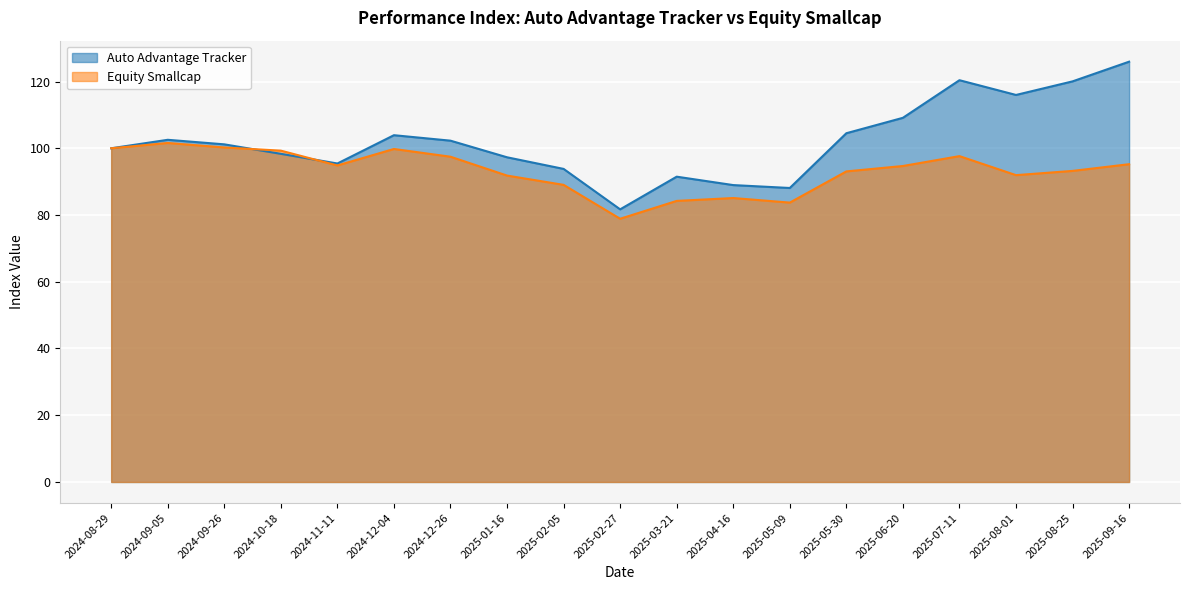

What position from the right is 2024-09-05?

18